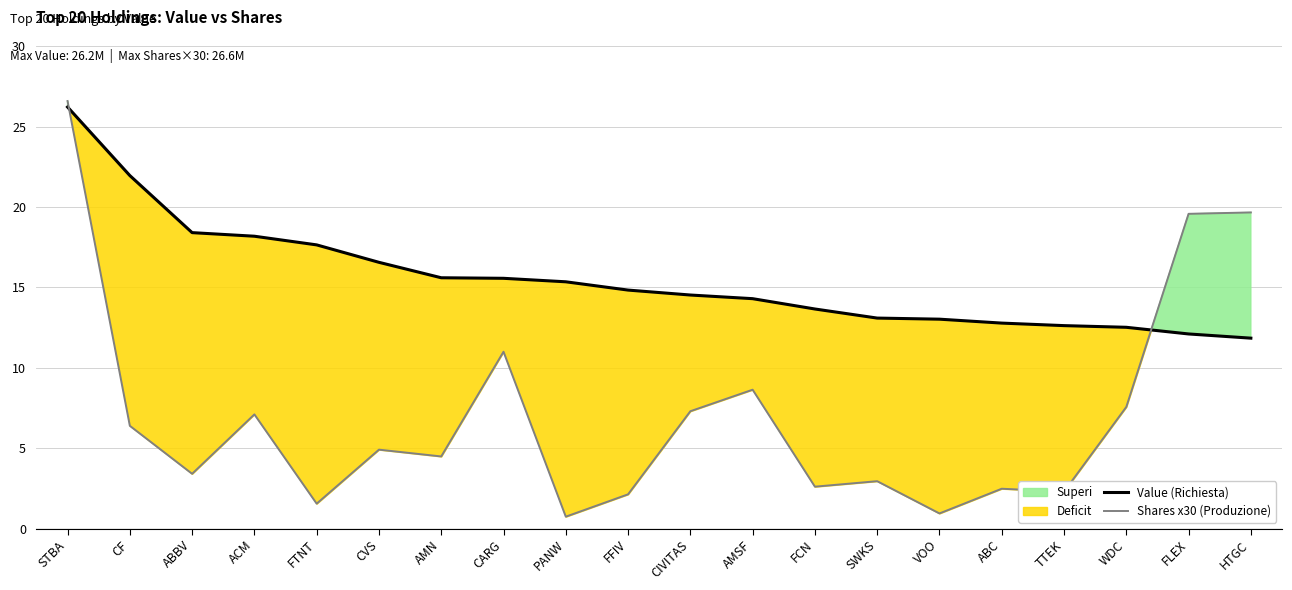

Which series ends up on top after the final intersection of Shares x30 (Produzione) and Value (Richiesta)?

Shares x30 (Produzione)